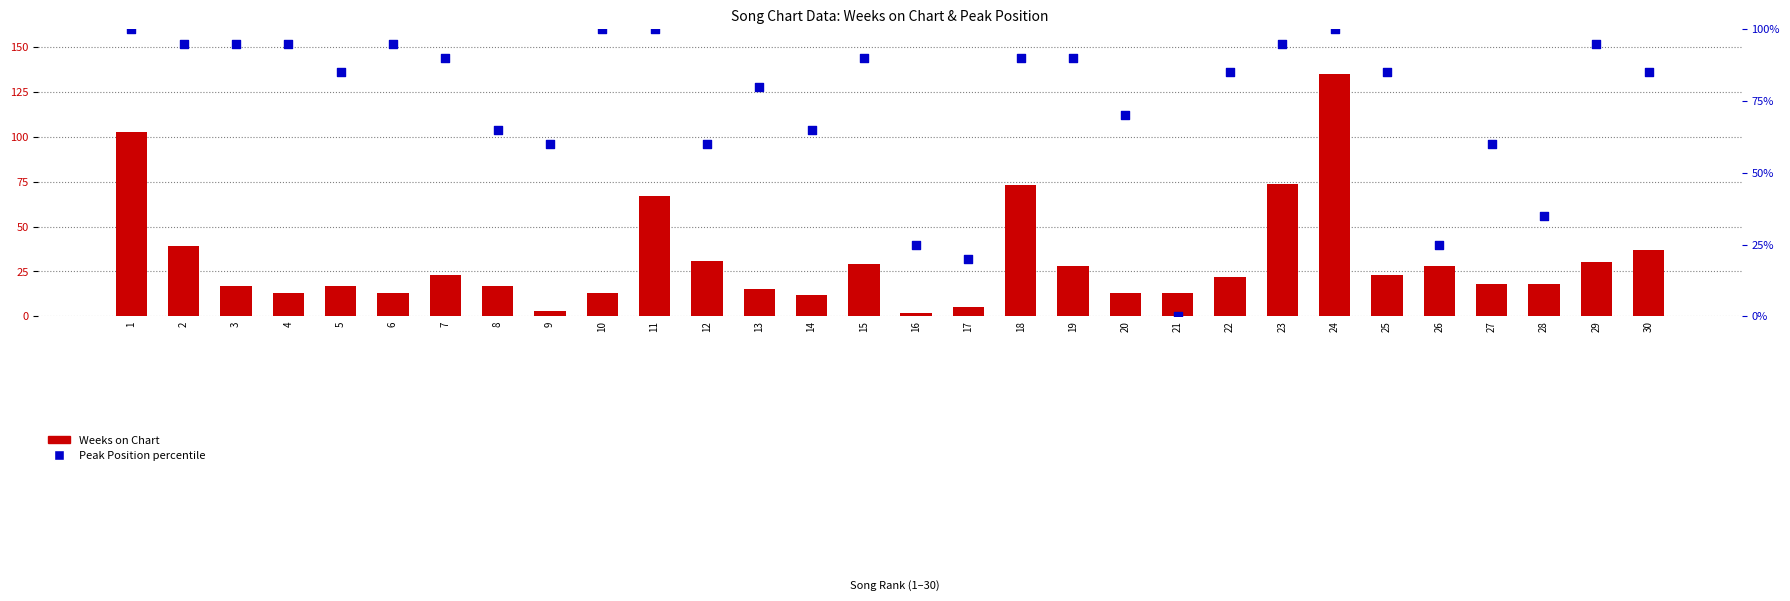

What are all the series names shown in the legend?

Weeks on Chart, Peak Position (percentile)